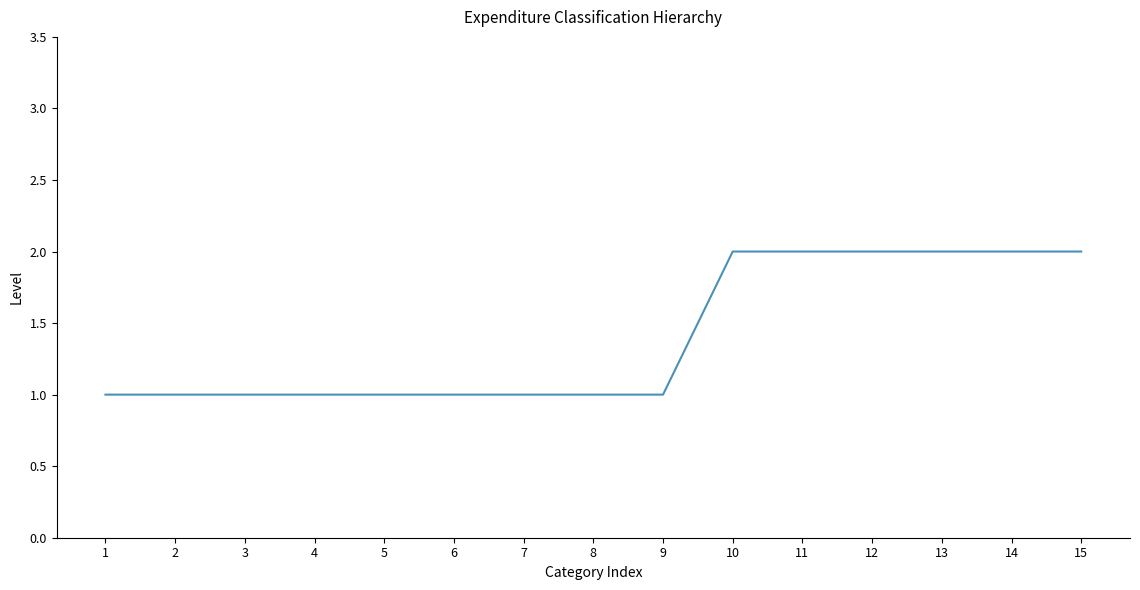

The value at 7 is 2. True or false?

False